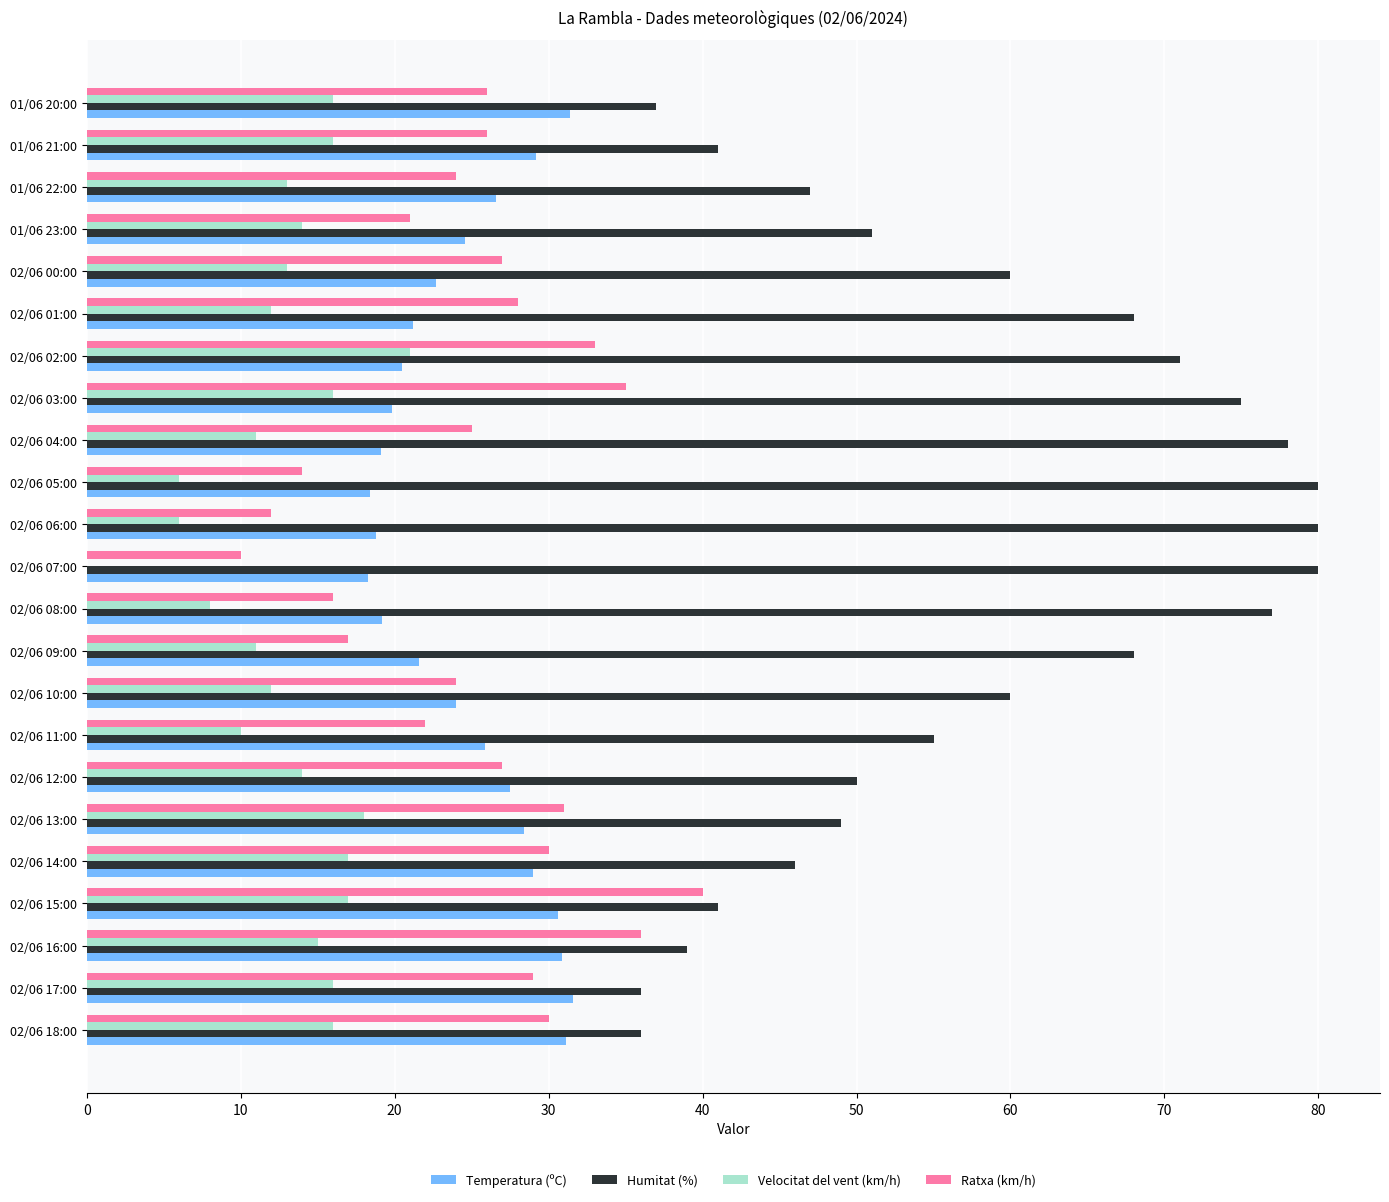

True or false: Velocitat del vent (km/h) has a value of 0.0 at 02/06 07:00.

True